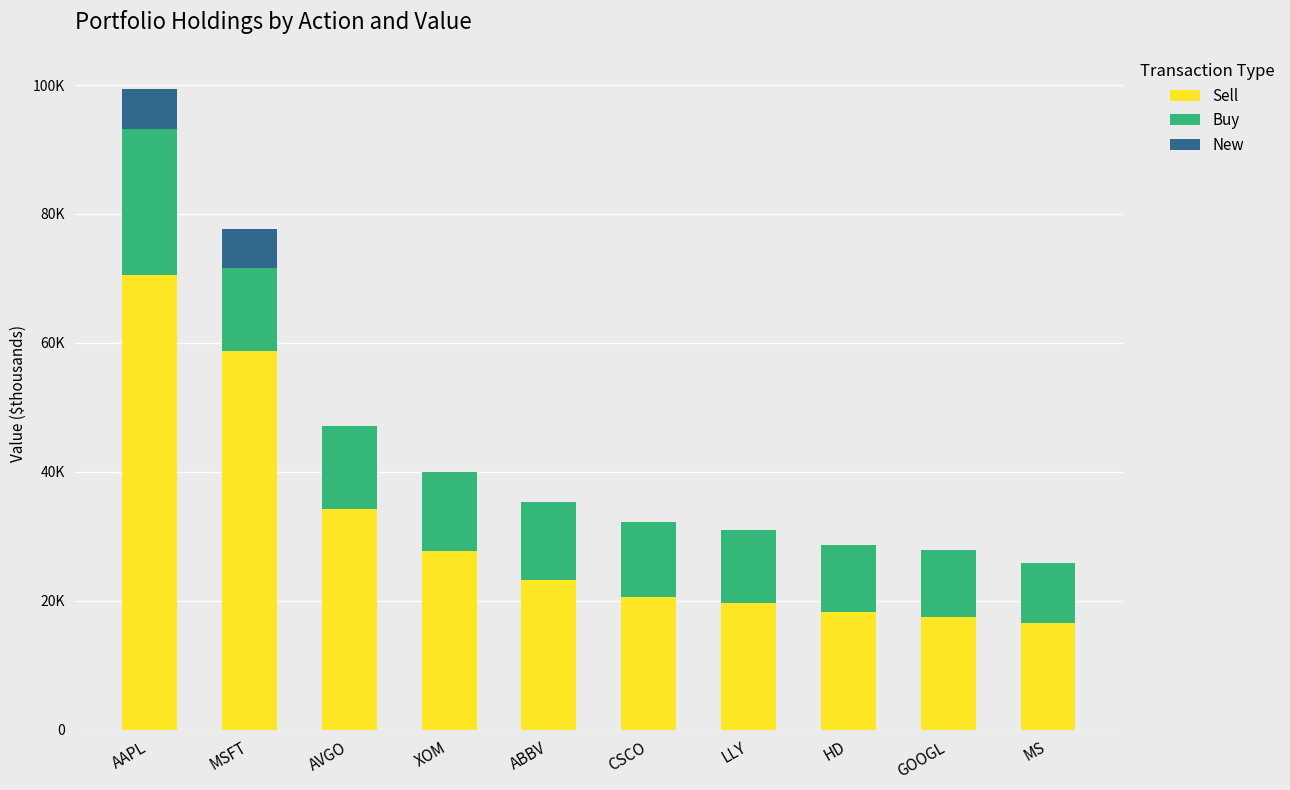

Are the bars horizontal?

No